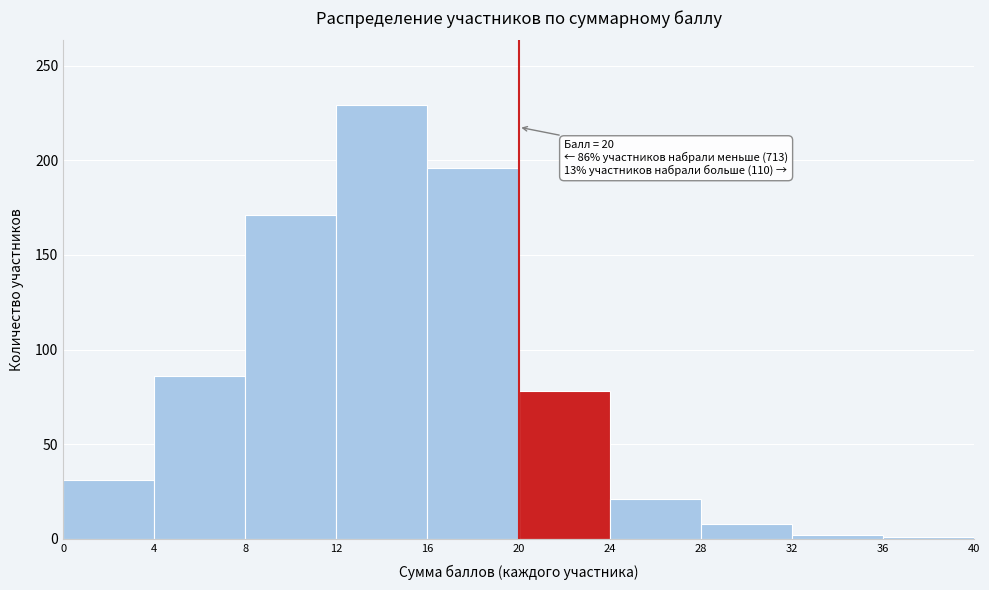

Over which range of the x-axis is the bar tallest?

12 to 16